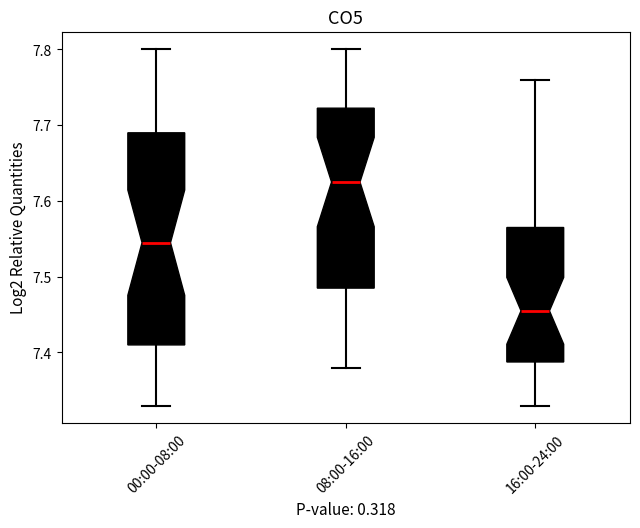

Where is the upper edge of the box for 16:00-24:00 on the y-axis? The values are not printed on the chart, so give them approximately, as read against the axis.

7.57